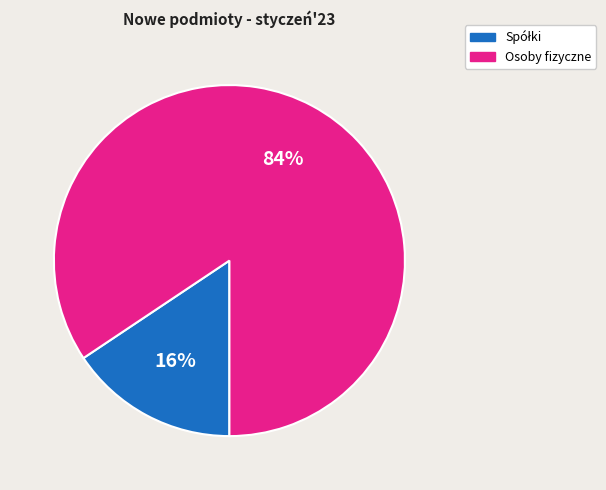

To the nearest percent, what is the average slice percentage?

50%